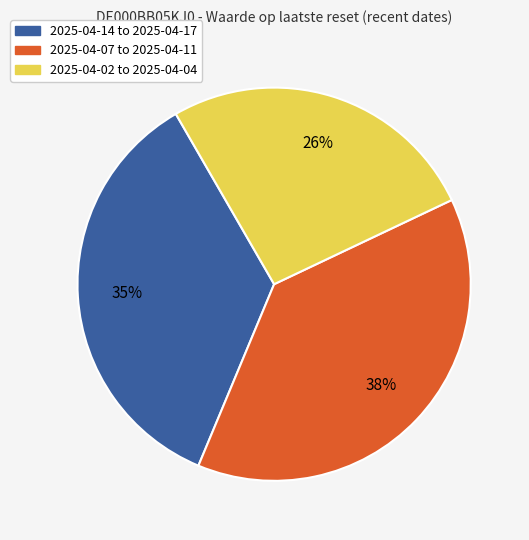

Rank the categories by value from lowest to highest.

2025-04-02 to 2025-04-04, 2025-04-14 to 2025-04-17, 2025-04-07 to 2025-04-11